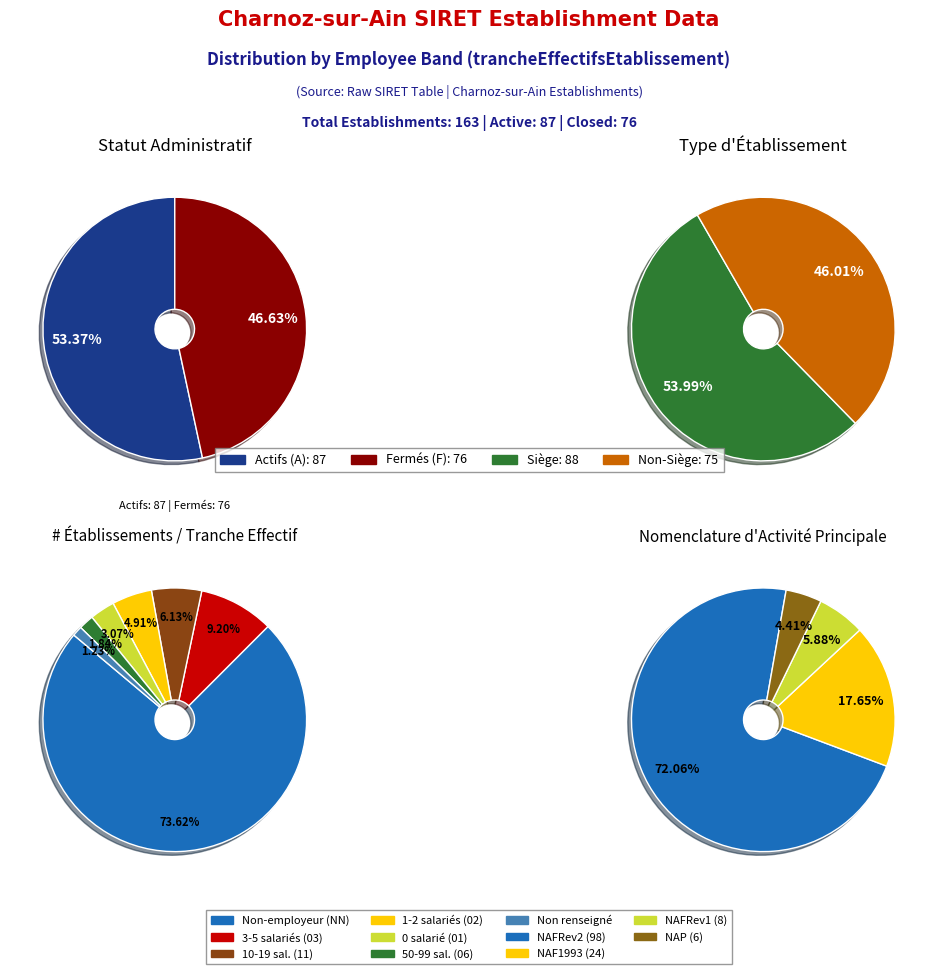

Does any single category account for the majority?

Yes